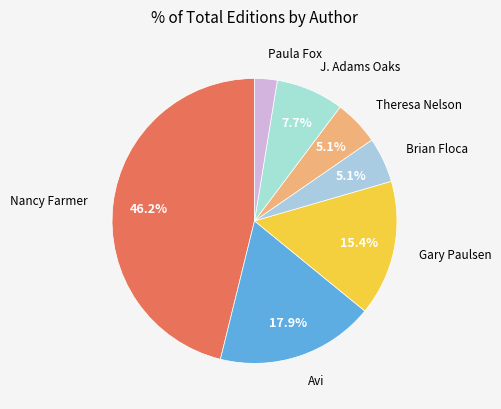

Between Nancy Farmer and Avi, which is larger?

Nancy Farmer